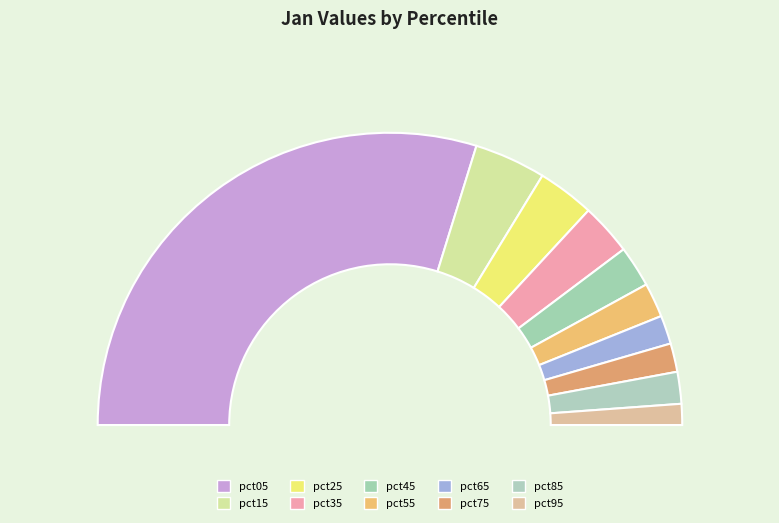

Which slice is the smallest?

pct95